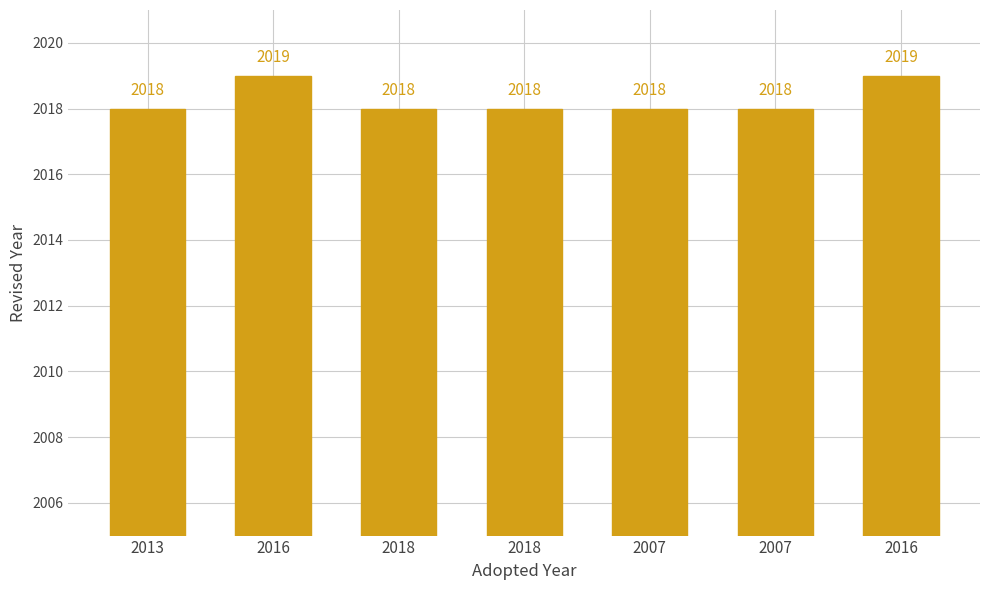

Which category has the highest value across all series?

2016